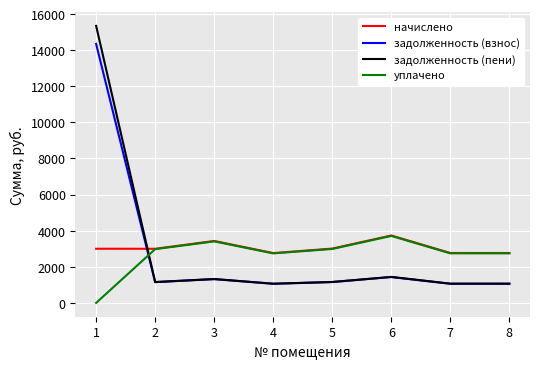

Is this an area chart (filled region under the line)?

No